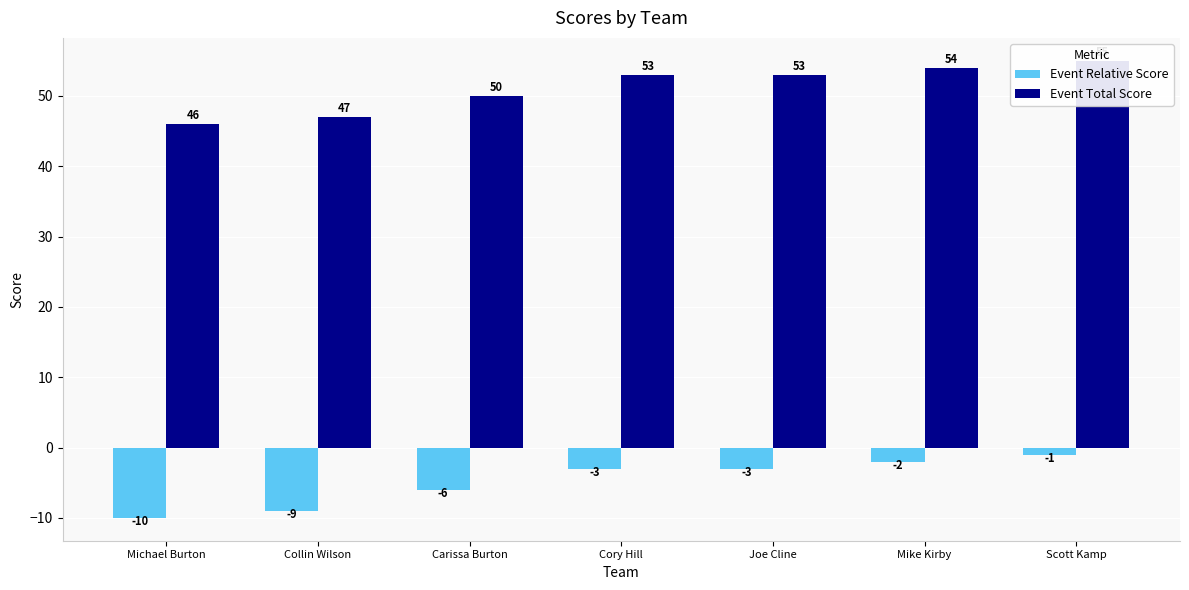

What is the total value across all series at Joe Cline?

50